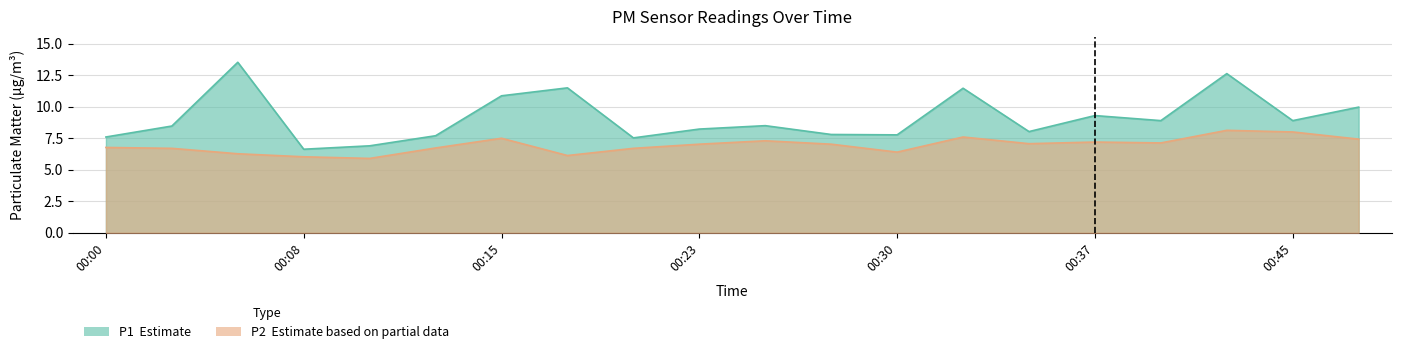

Which series has the largest total across all categories?

P1